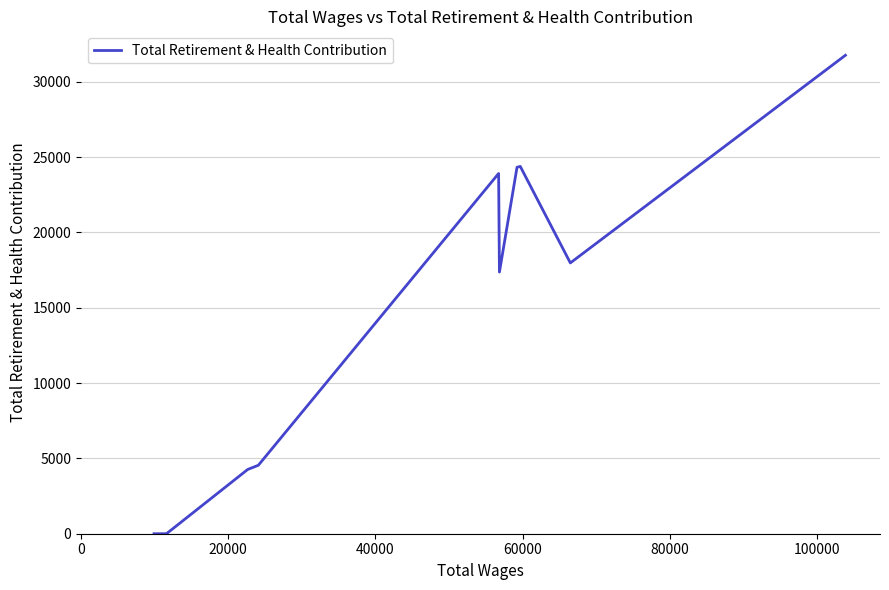

What is the maximum value shown in the chart?

31759